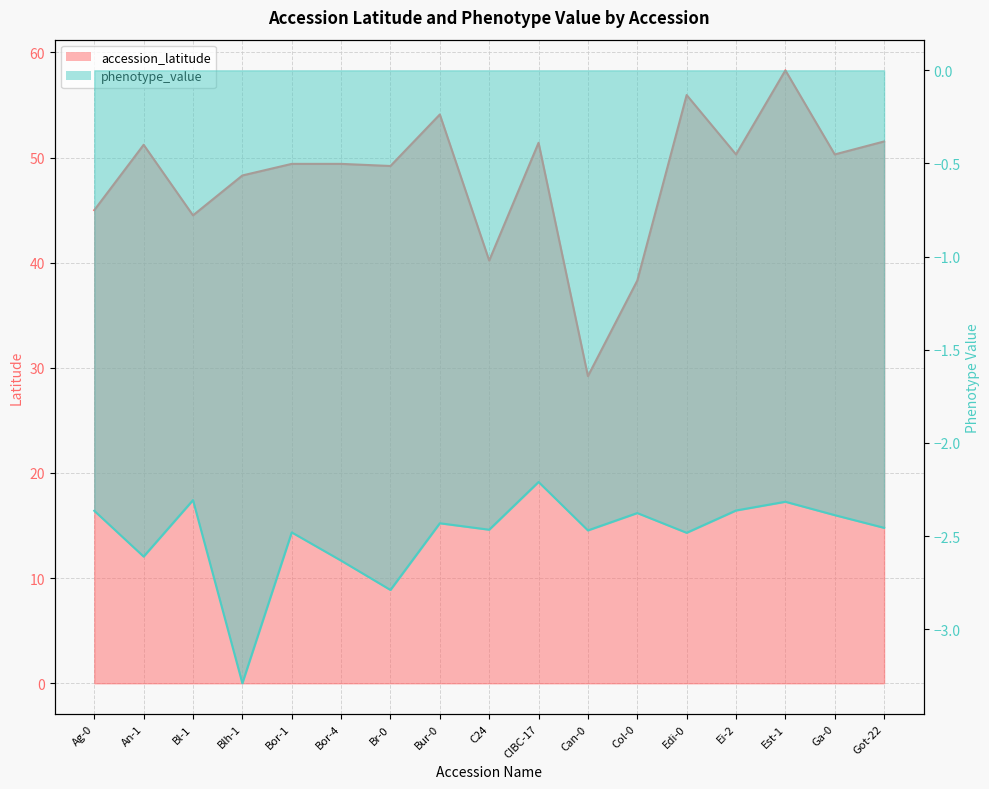

What is the difference between the maximum and second lowest values in the accession_latitude series?

20.0